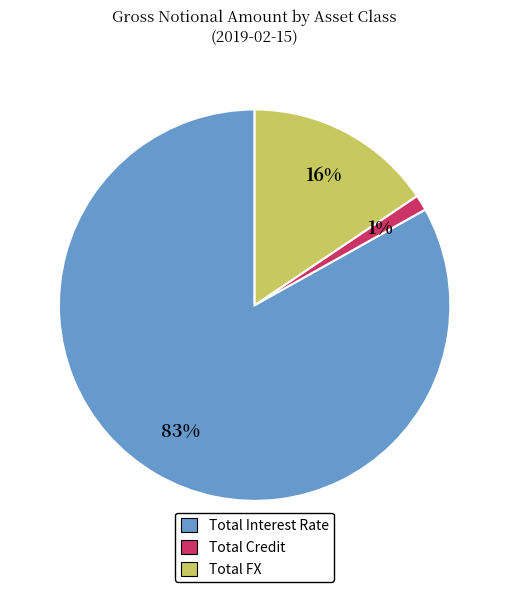

True or false: Total FX accounts for 16% of the total.

True